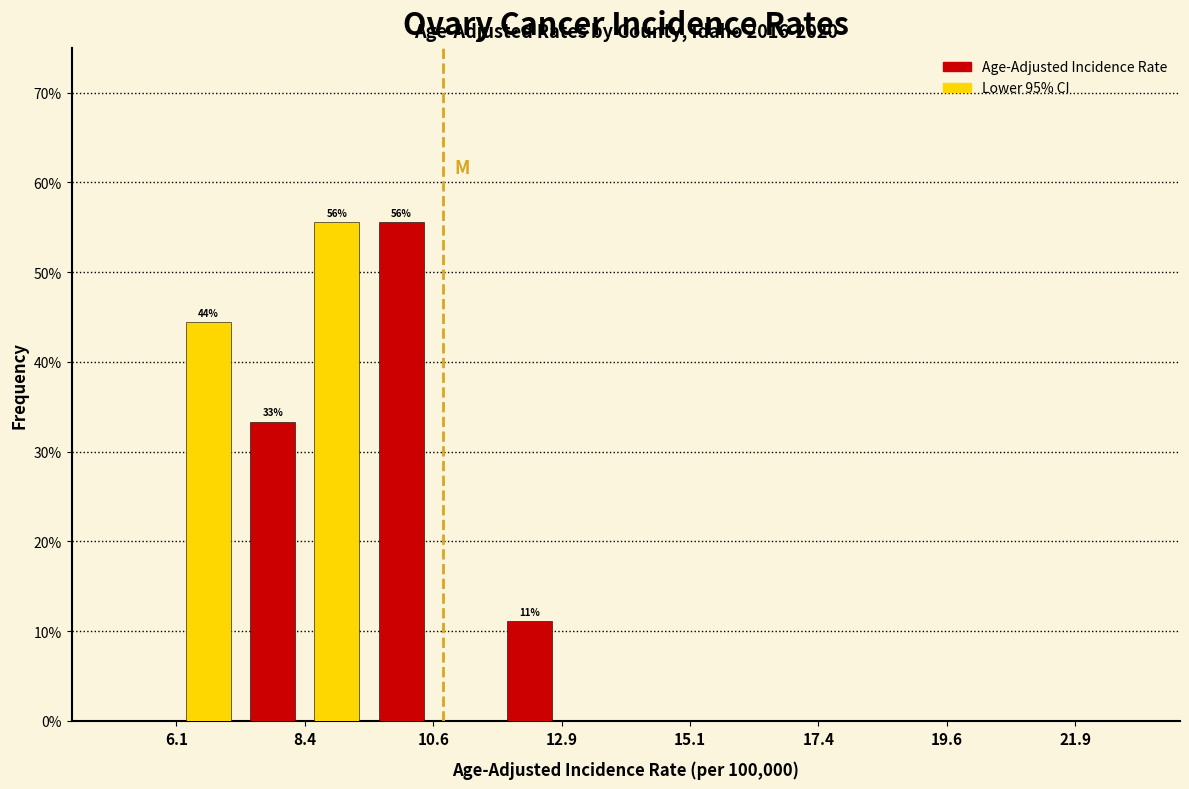

In the Lower 95% CI series, which range on the x-axis has the tallest bar?

7.25 to 9.50